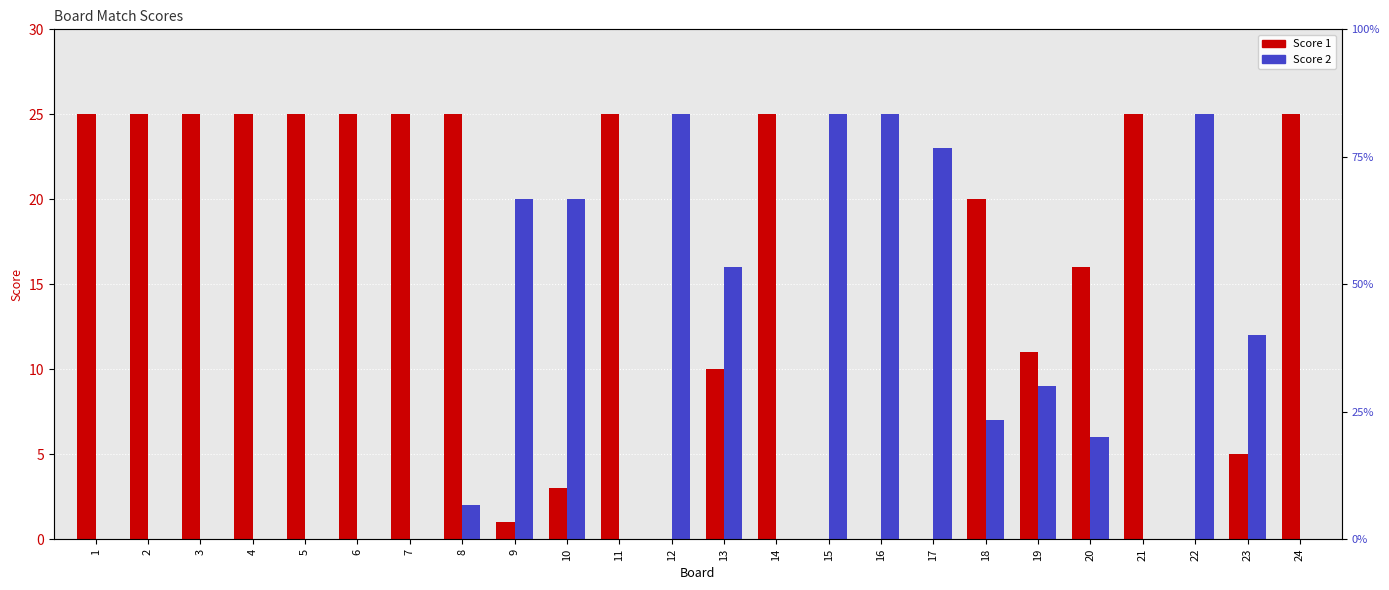

How many values in Score 2 are above zero?

13